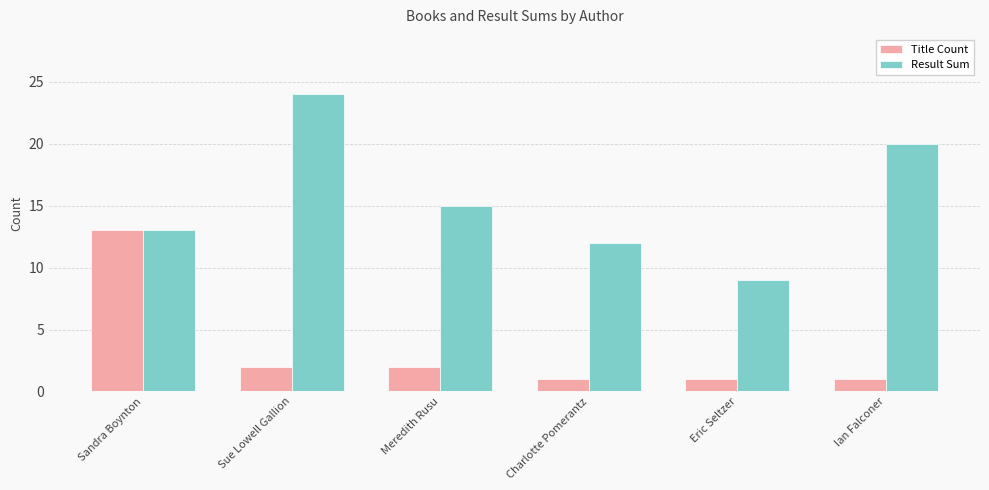

How many data points in Title Count are less than 2?

3